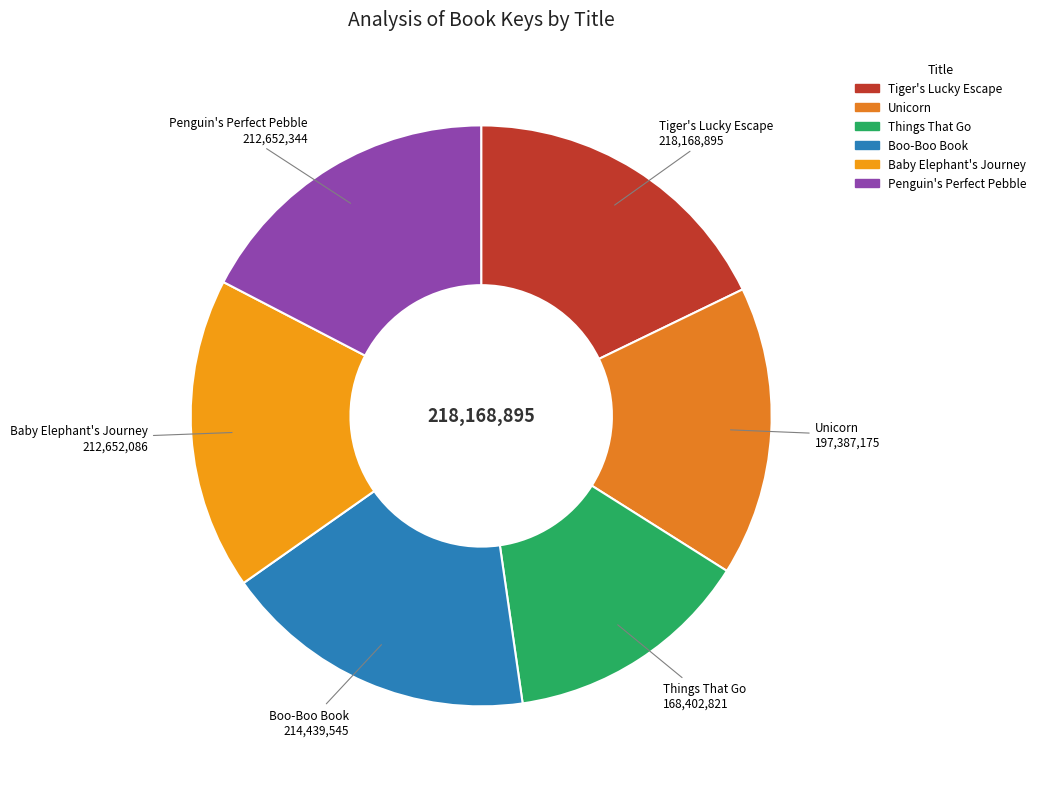

What is the ratio of the value at Unicorn to the value at Things That Go?

1.2